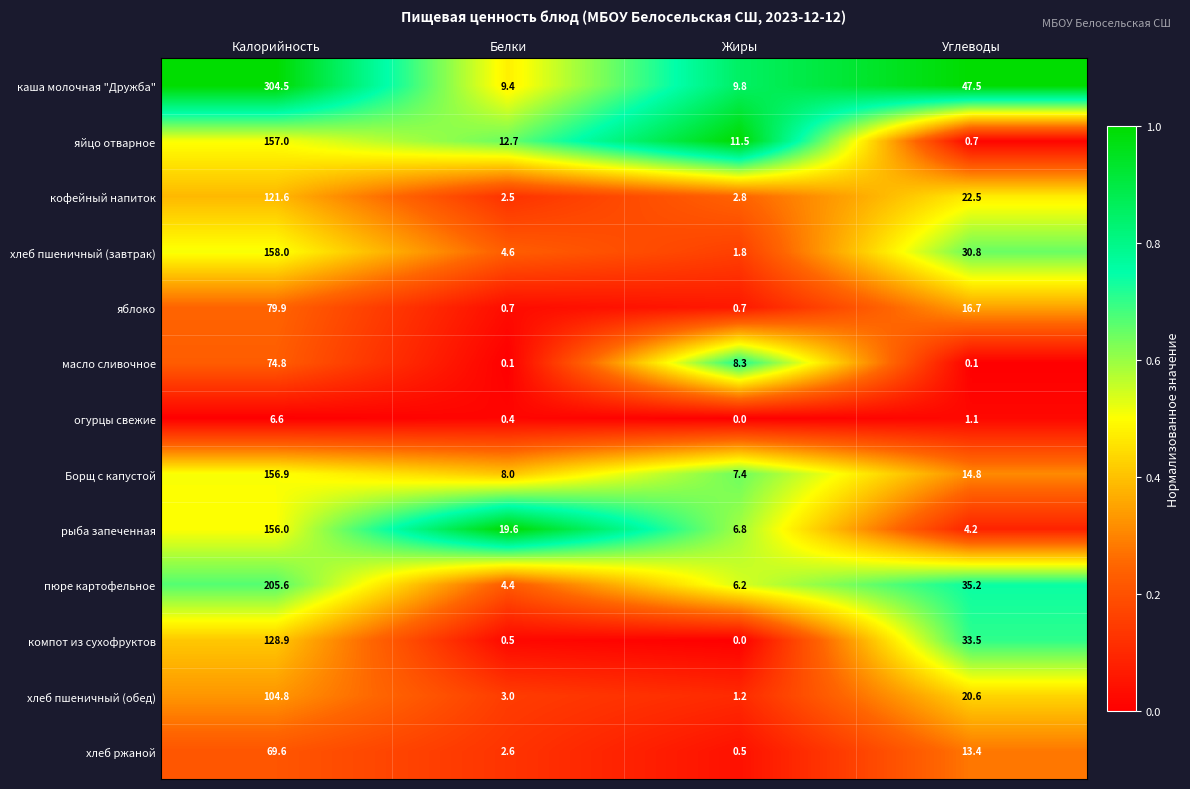

List the series in order of their peak value, highest first.

каша молочная "Дружба", пюре картофельное, хлеб пшеничный (завтрак), яйцо отварное, Борщ с капустой, рыба запеченная, компот из сухофруктов, кофейный напиток, хлеб пшеничный (обед), яблоко, масло сливочное, хлеб ржаной, огурцы свежие